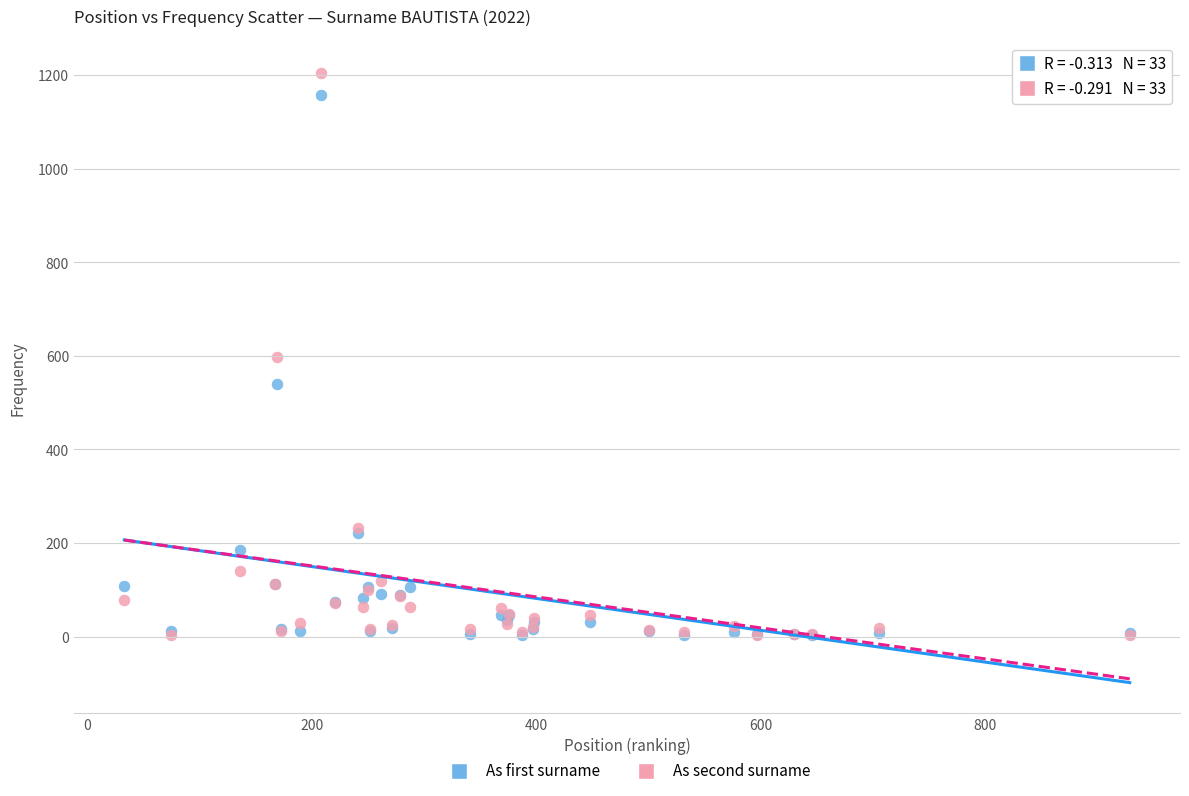

What are all the series names shown in the legend?

As first surname, As second surname